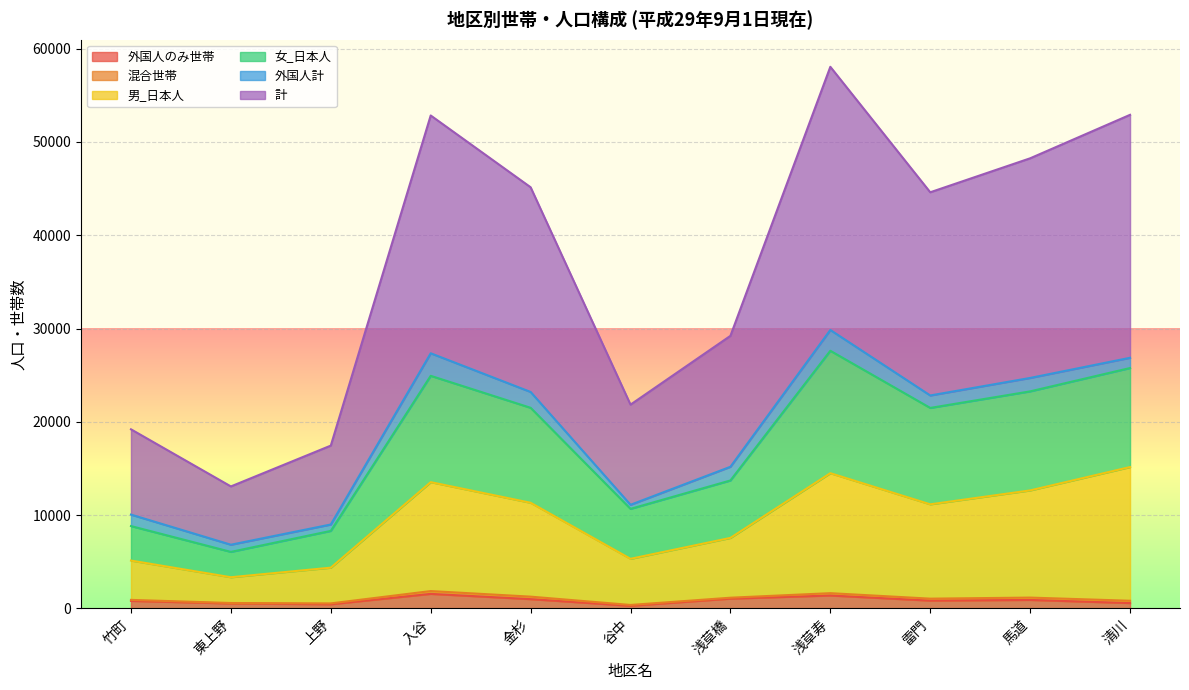

Which label corresponds to the largest value in the chart?

浅草寿